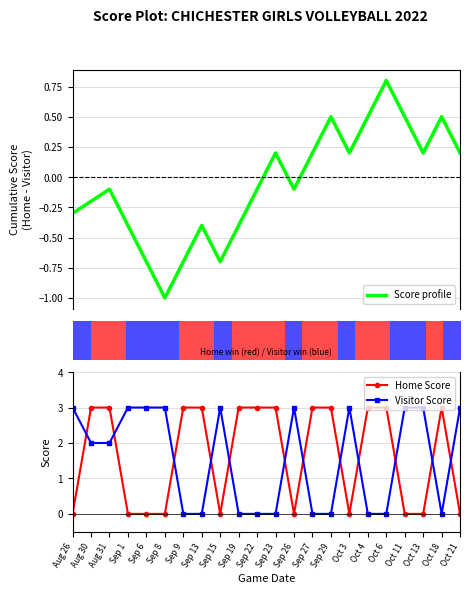

Reading left to right, list all the values displayed in this chart.

Score profile: -0.3	-0.2	-0.1	-0.4	-0.7	-1.0	-0.7	-0.4	-0.7	-0.4	-0.1	0.2	-0.1	0.2	0.5	0.2	0.5	0.8	0.5	0.2	0.5	0.2
Home Score: 0.0	3.0	3.0	0.0	0.0	0.0	3.0	3.0	0.0	3.0	3.0	3.0	0.0	3.0	3.0	0.0	3.0	3.0	0.0	0.0	3.0	0.0
Visitor Score: 3.0	2.0	2.0	3.0	3.0	3.0	0.0	0.0	3.0	0.0	0.0	0.0	3.0	0.0	0.0	3.0	0.0	0.0	3.0	3.0	0.0	3.0